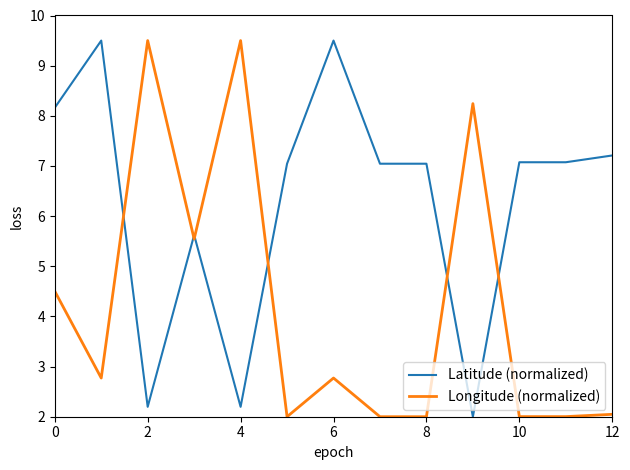

Which series has the largest total across all categories?

Latitude (normalized)